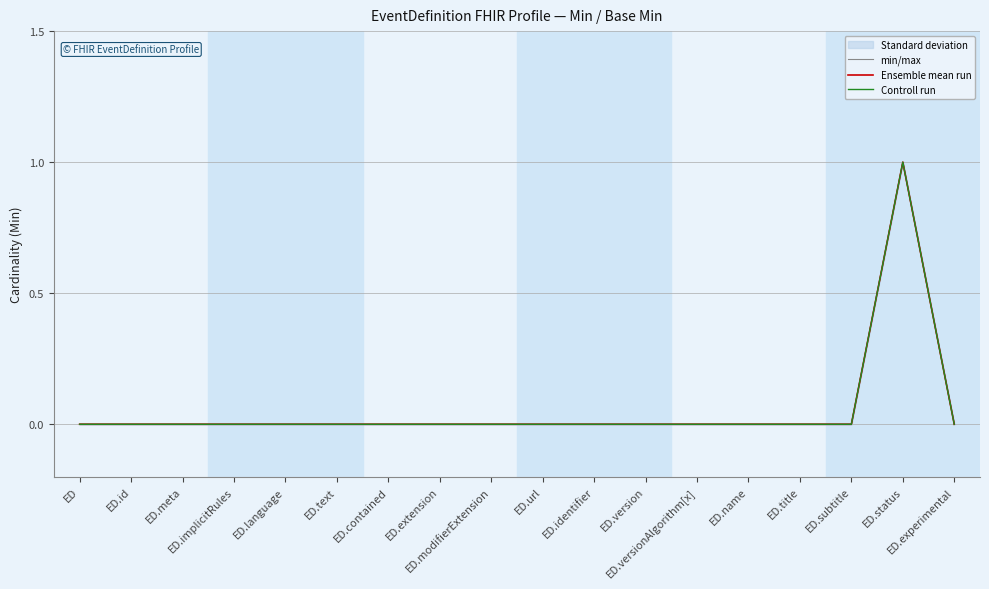

Reading right to left, what are all the values shown in this chart?

min/max: 0	1	0	0	0	0	0	0	0	0	0	0	0	0	0	0	0	0
Ensemble mean run: 0	1	0	0	0	0	0	0	0	0	0	0	0	0	0	0	0	0
Controll run: 0	1	0	0	0	0	0	0	0	0	0	0	0	0	0	0	0	0